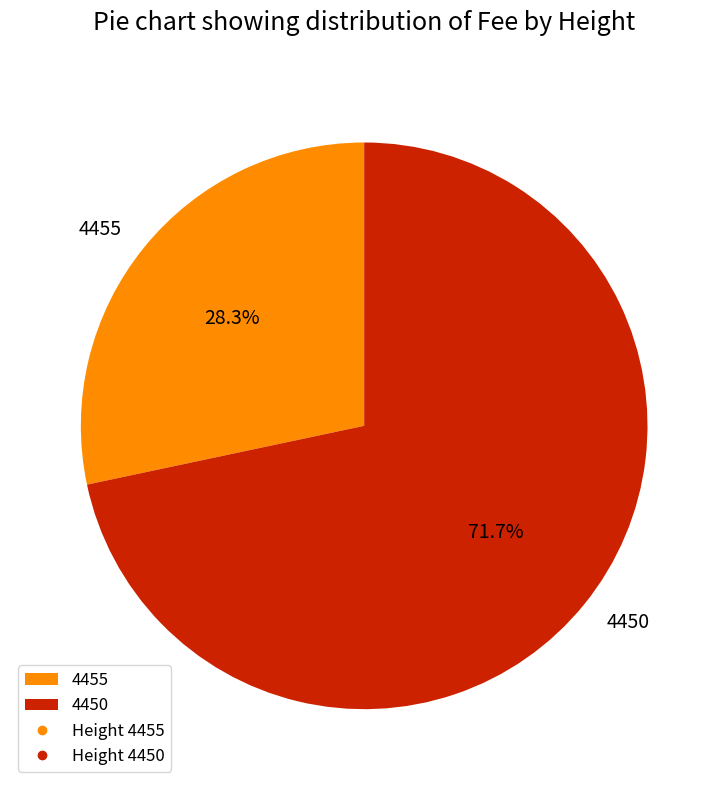

True or false: 4455 accounts for 20% of the total.

False